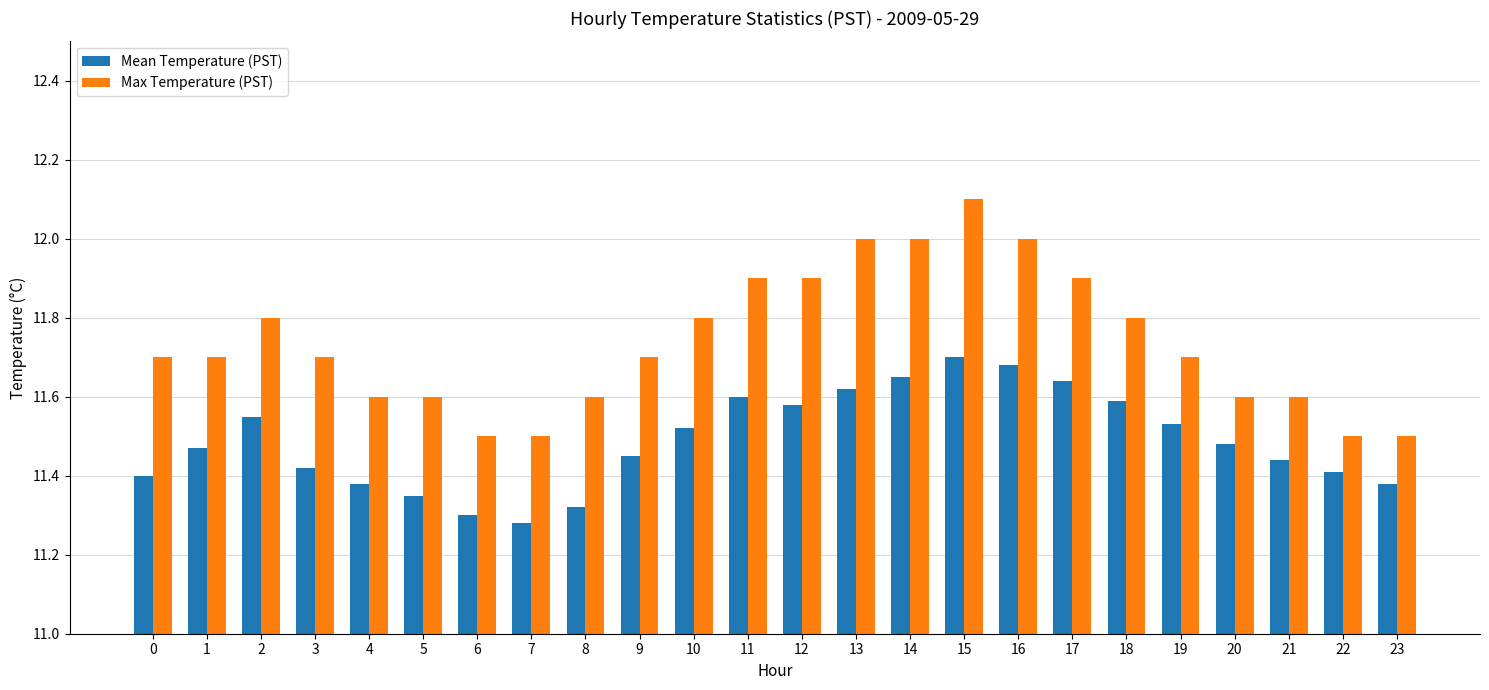

What is the greatest value displayed?

12.1